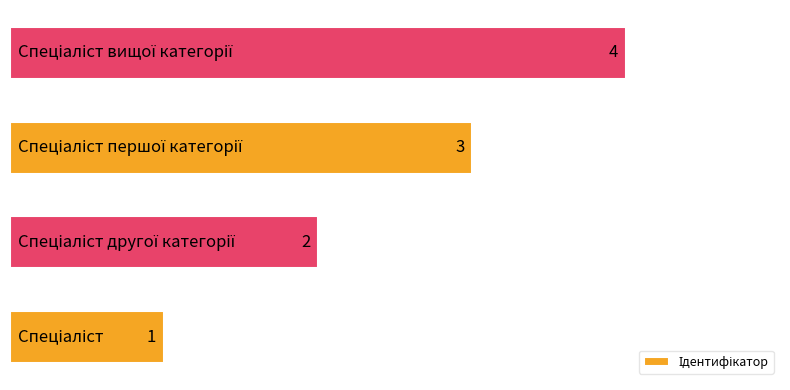

What is the difference between the maximum and minimum values?

3